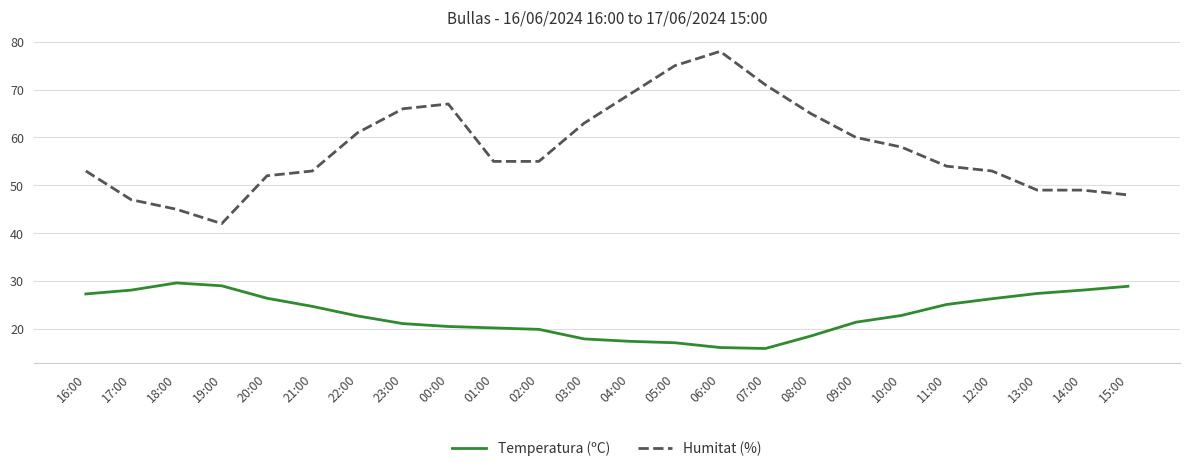

At how many categories does at least one series exceed 30?

24